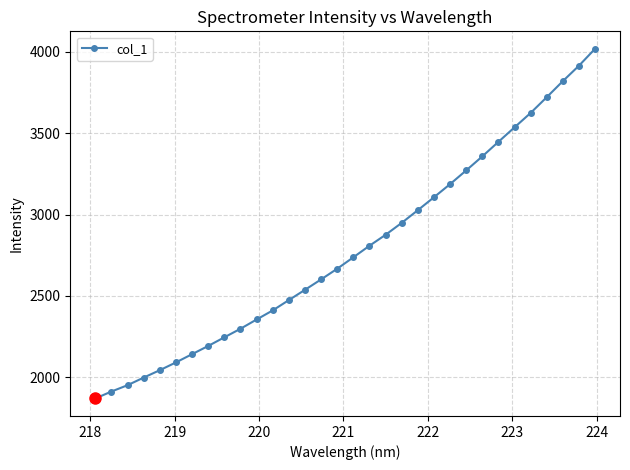

True or false: the data has more than 2 interior local peaks.

False